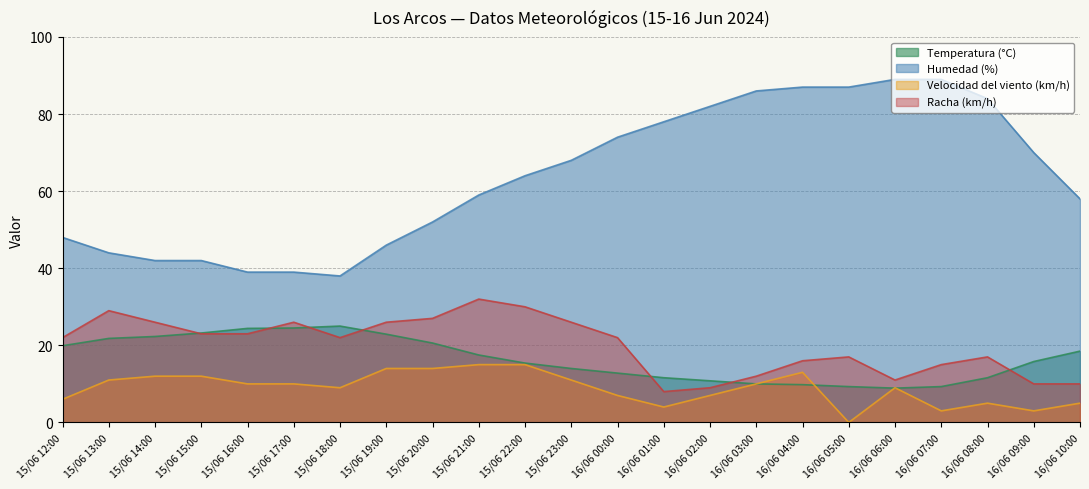

How many interior local peaks does the Temperatura (°C) series have?

1